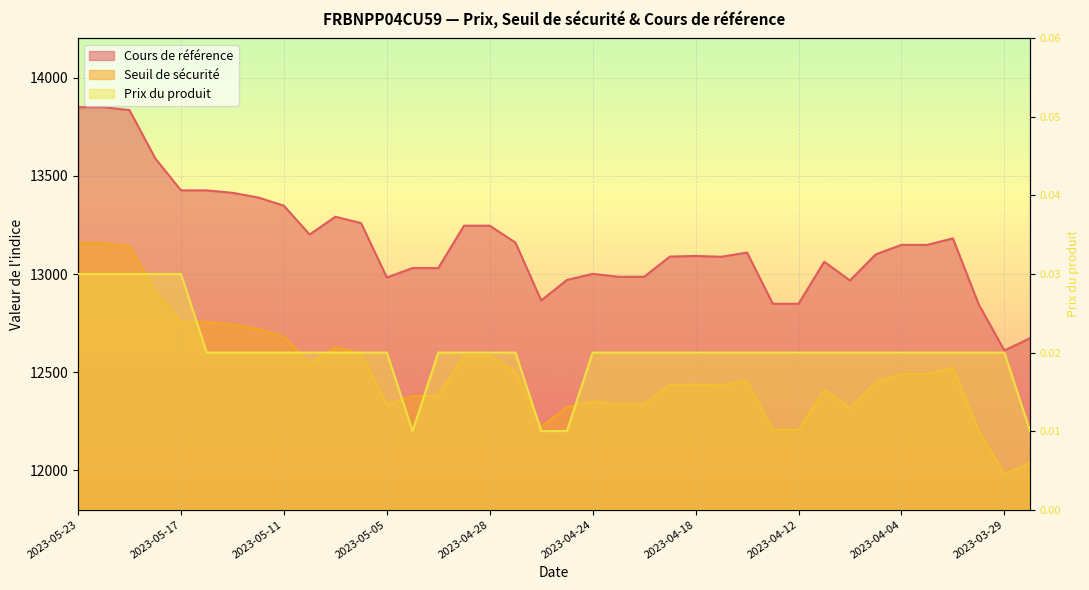

At how many categories does at least one series exceed 6716?

38